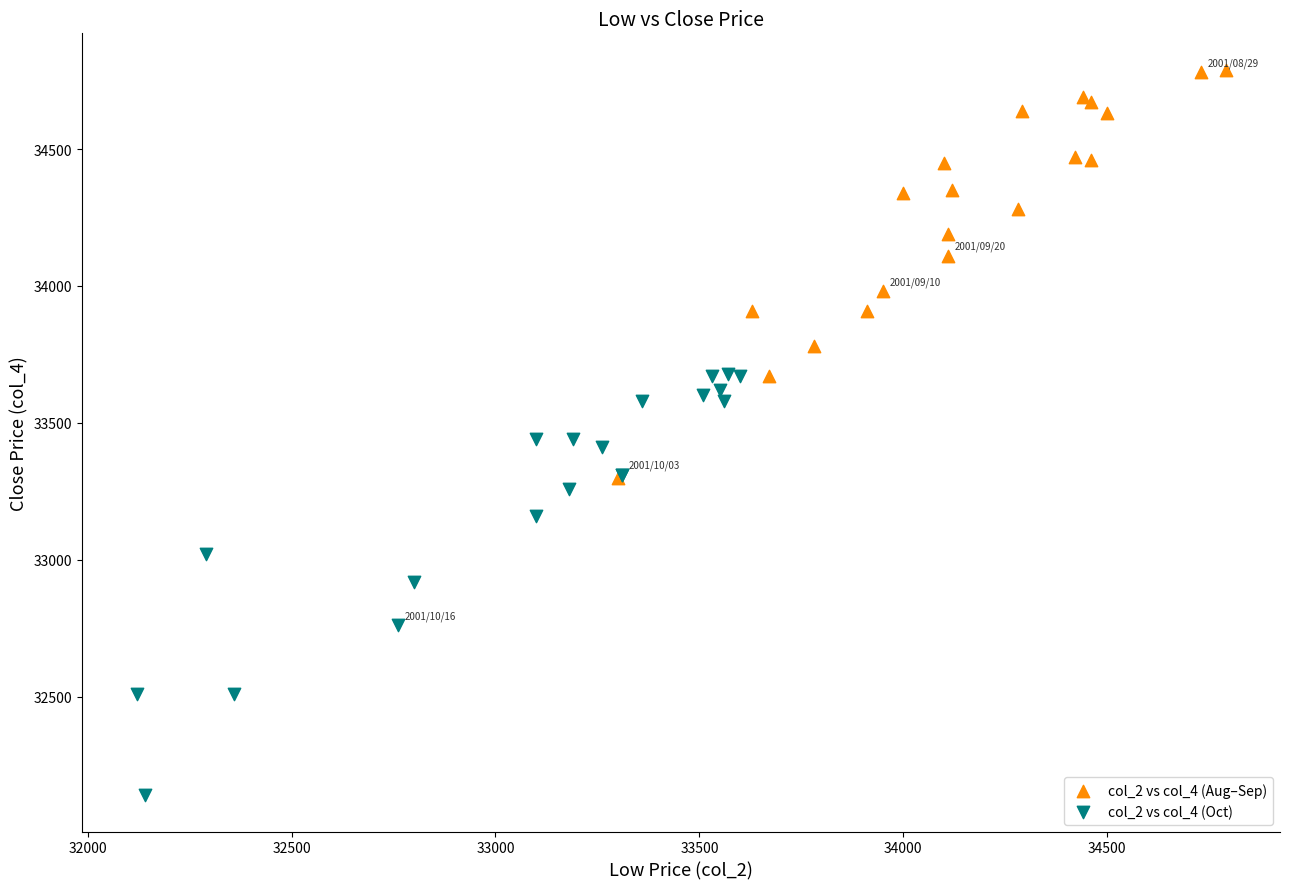

What are all the series names shown in the legend?

col_2 vs col_4 (Aug–Sep), col_2 vs col_4 (Oct)